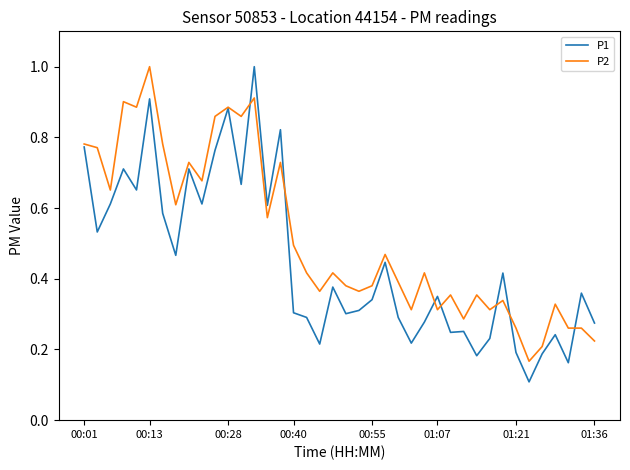

Which series has the largest range (max minus min)?

P1